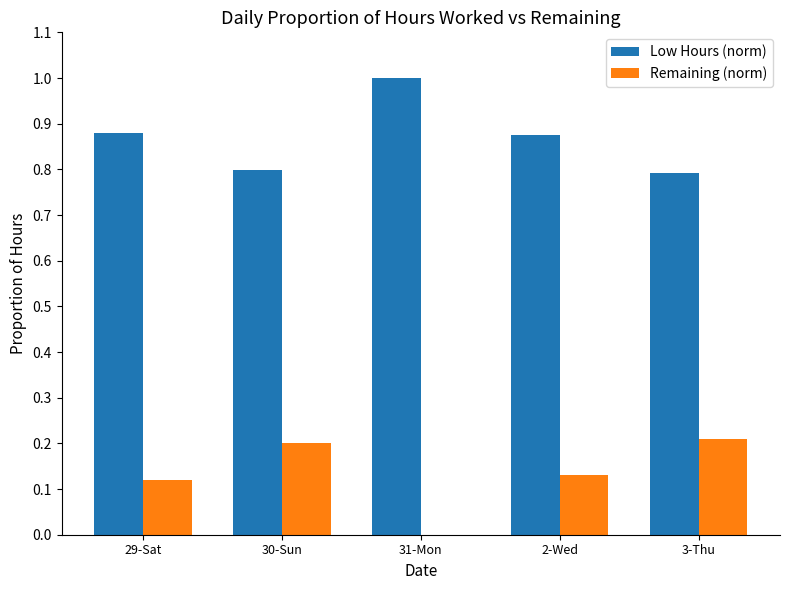

Read the Remaining (norm) value at 3-Thu.

0.2